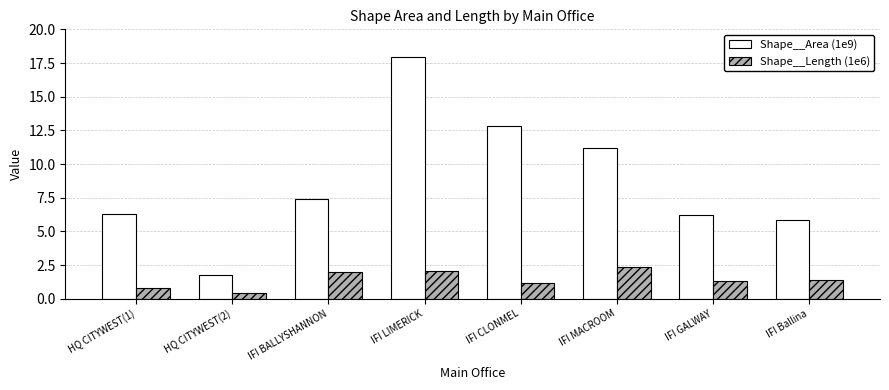

Read the Shape__Area (1e9) value at IFI MACROOM.

11.2